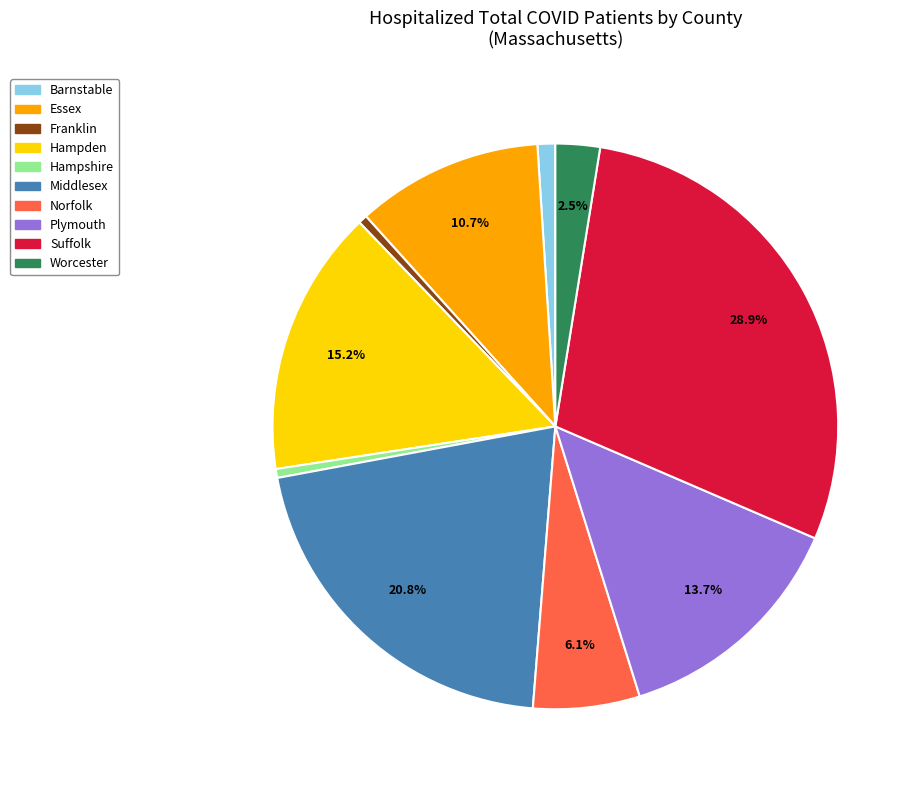

Is there any slice that represents more than half of the pie?

No